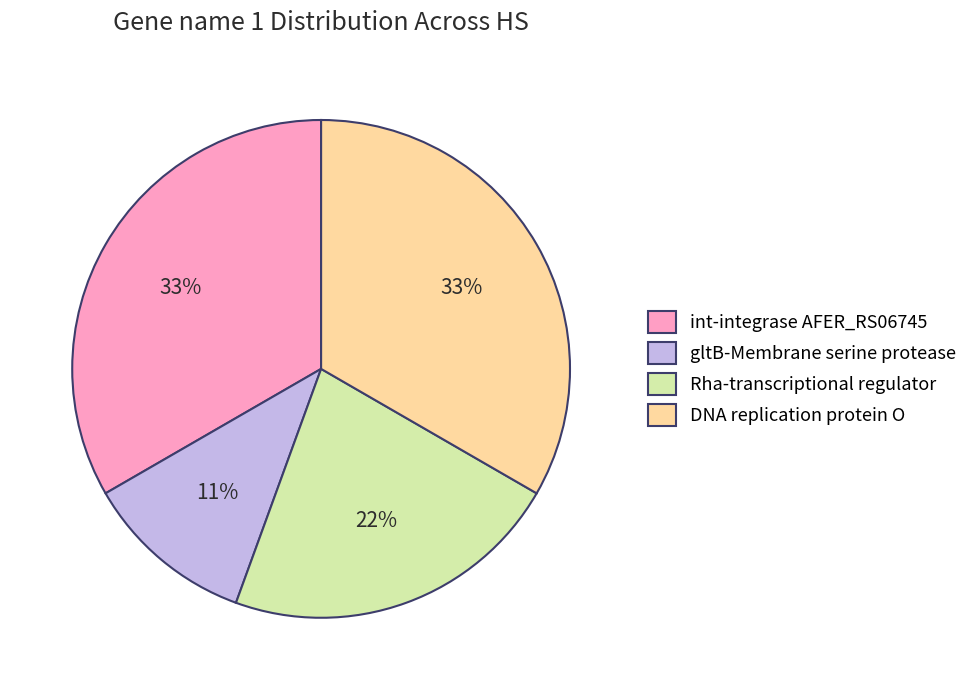

Is DNA replication protein O the majority of the pie?

No